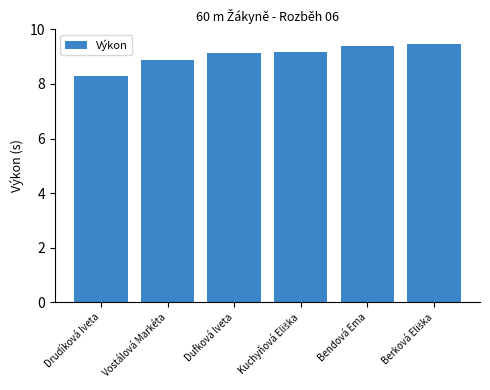

The chart shows a value of 8.3 at Drudíková Iveta. True or false?

True